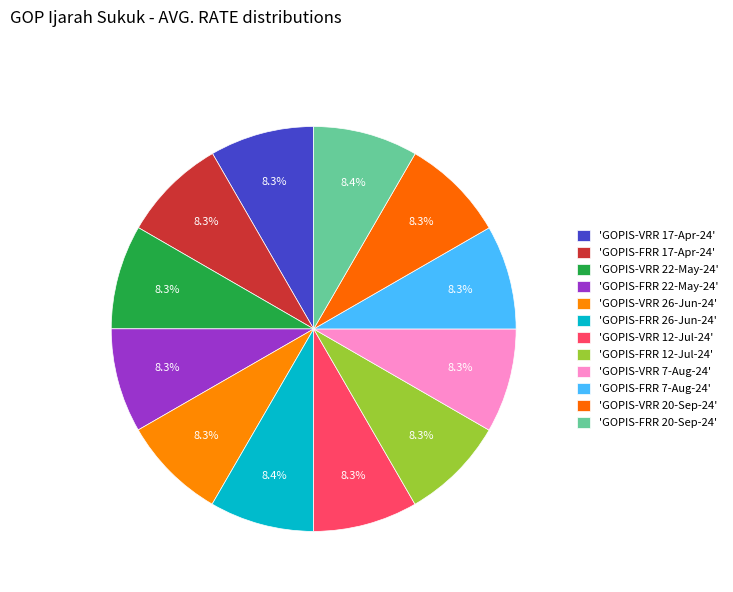

How many segments does this pie chart have?

12